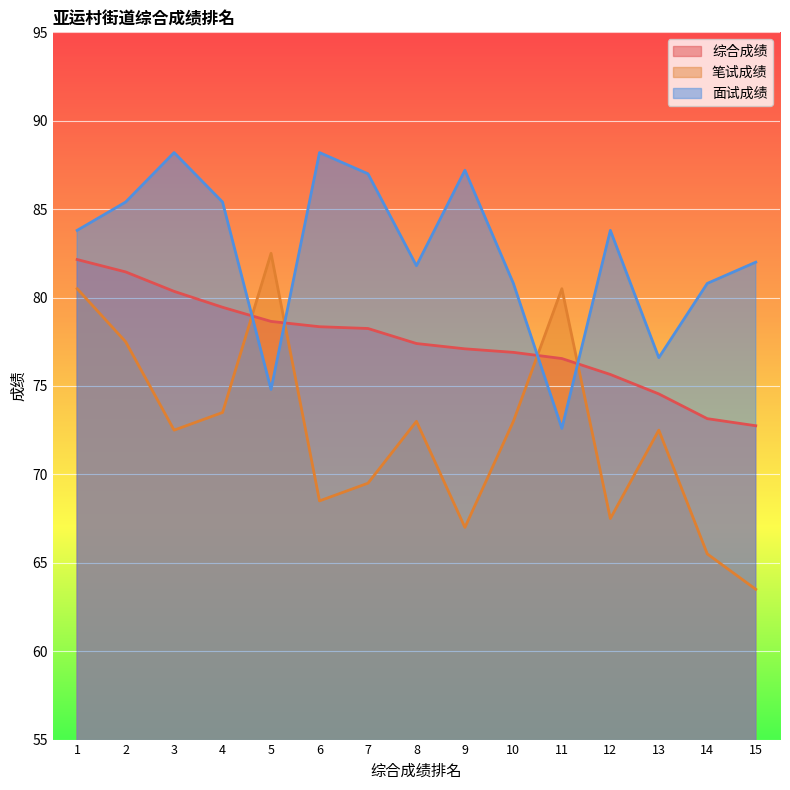

How many values in the 综合成绩 series exceed 77?

9